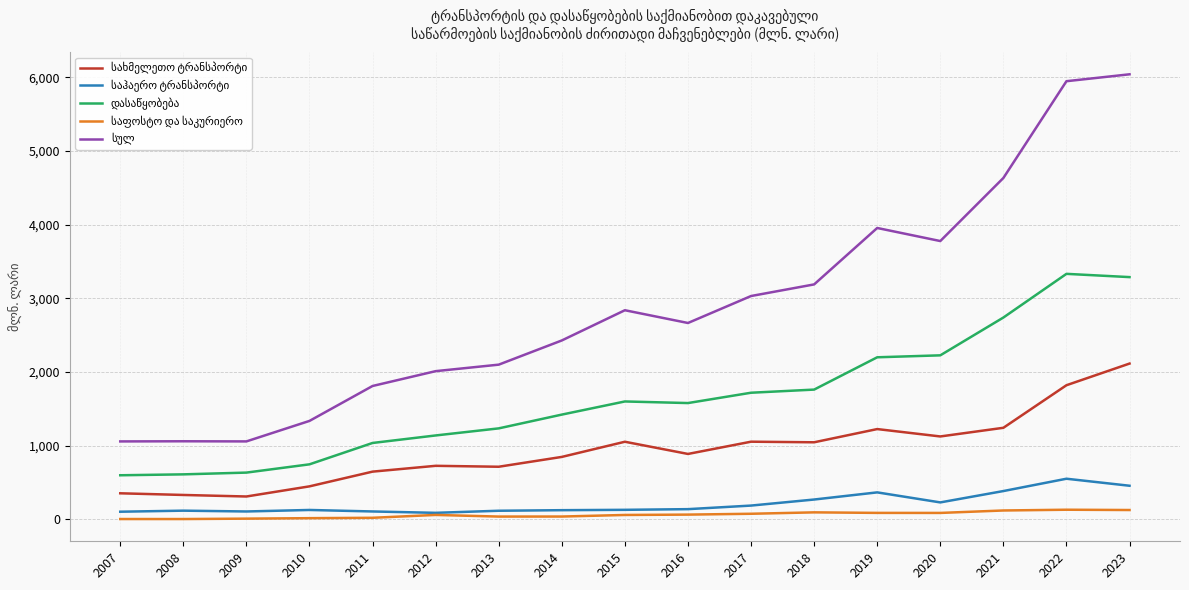

Is this an area chart (filled region under the line)?

No